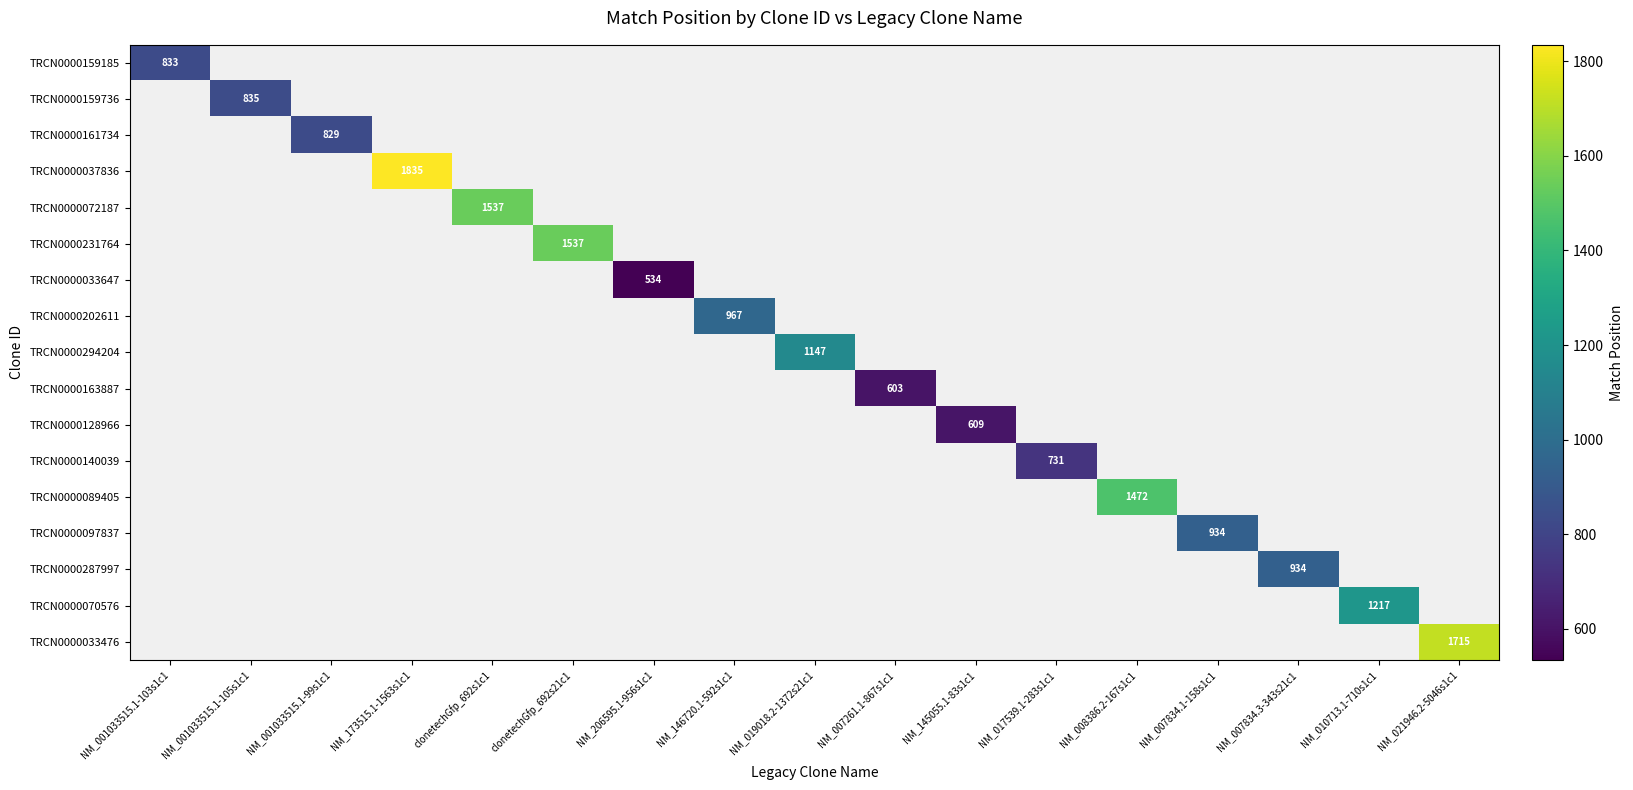

How many values in TRCN0000159736 are above zero?

1